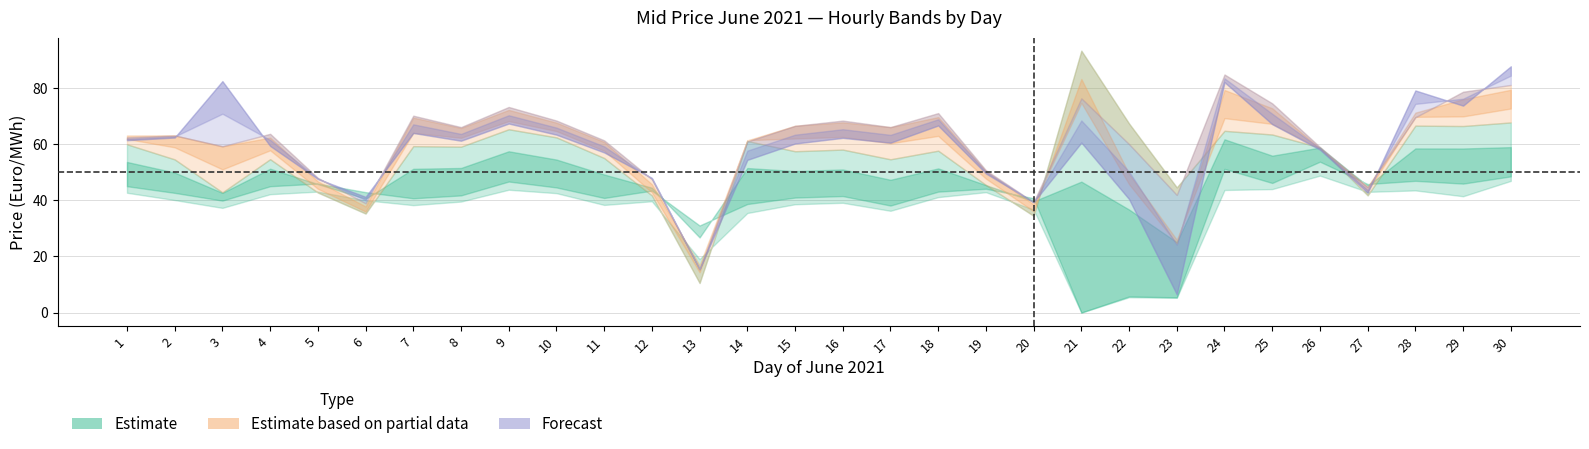

True or false: Hour1 and Hour9 intersect in this chart.

True